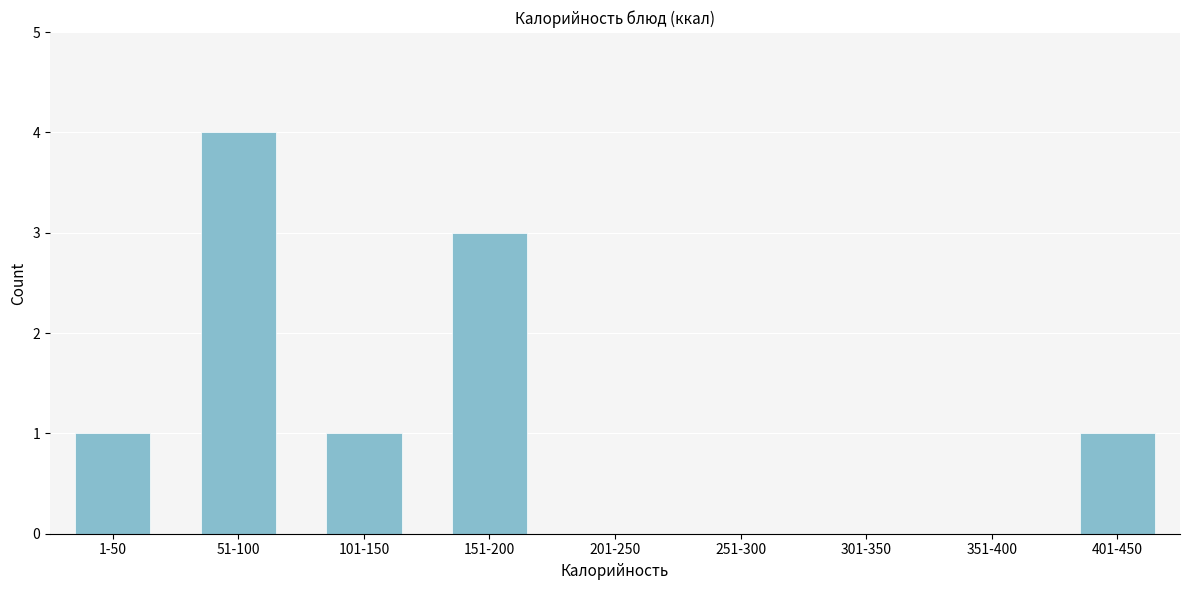

Reading left to right, list all the values displayed in this chart.

1-50=1	51-100=4	101-150=1	151-200=3	201-250=0	251-300=0	301-350=0	351-400=0	401-450=1